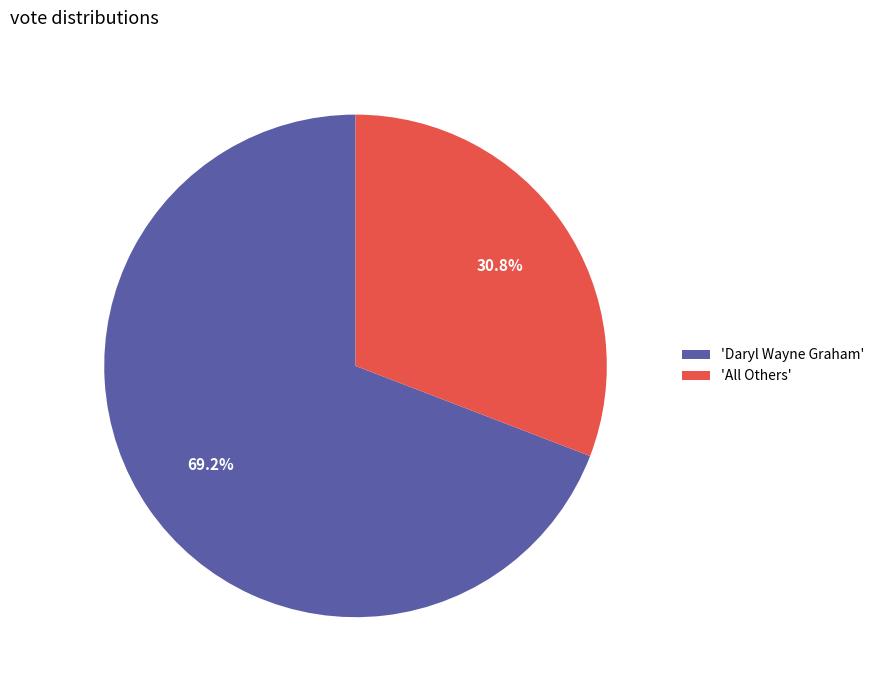

How many slices are in this pie chart?

2